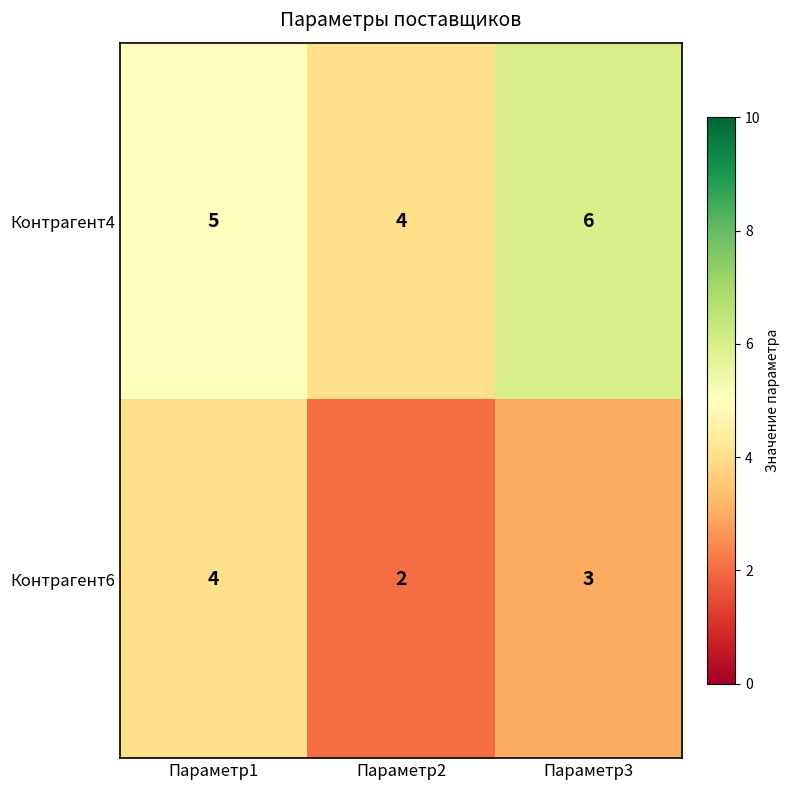

Rank the series at Параметр3 from lowest to highest value.

Контрагент6, Контрагент4